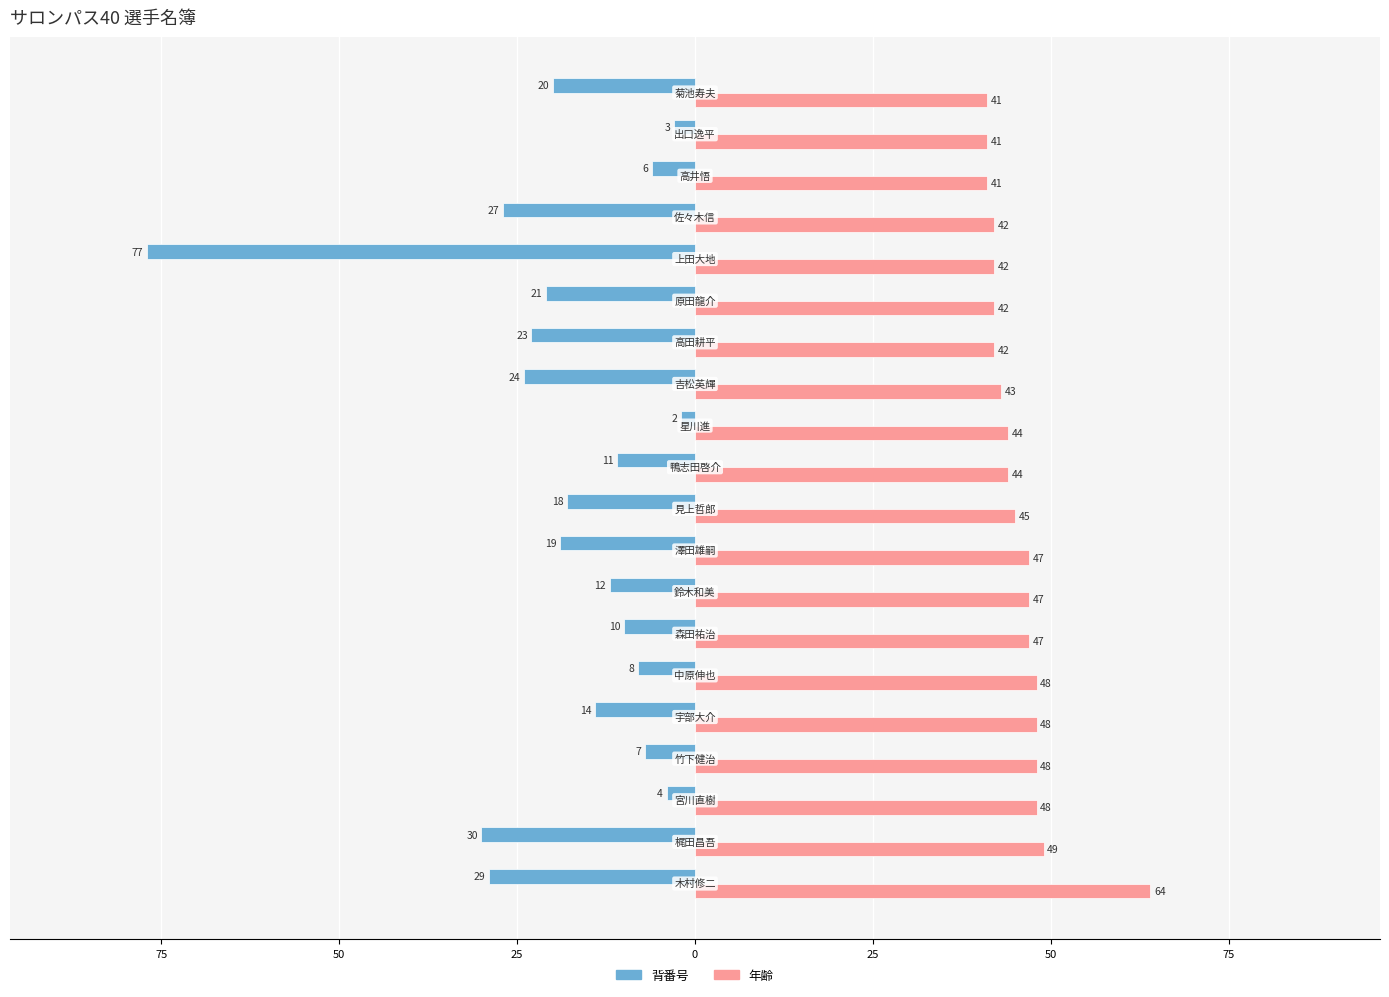

What are all the series names shown in the legend?

背番号, 年齢